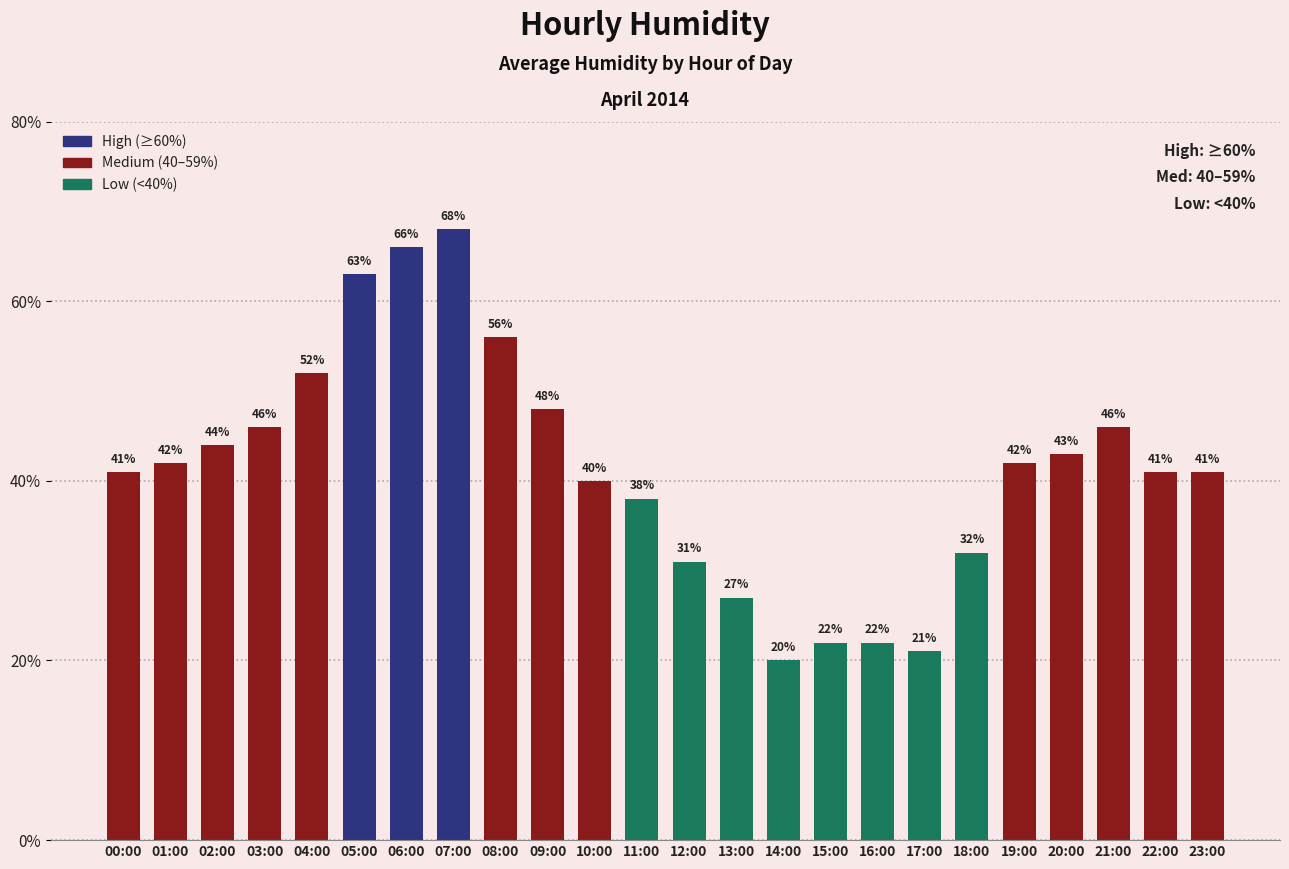

Read the value at 19:00.

42